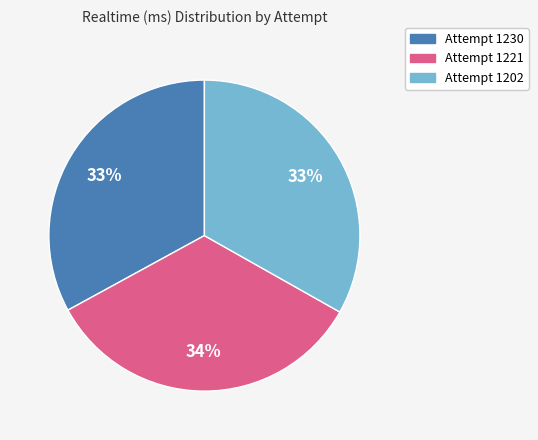

To the nearest percent, what is the combined percentage of Attempt 1230 and Attempt 1202?

66%